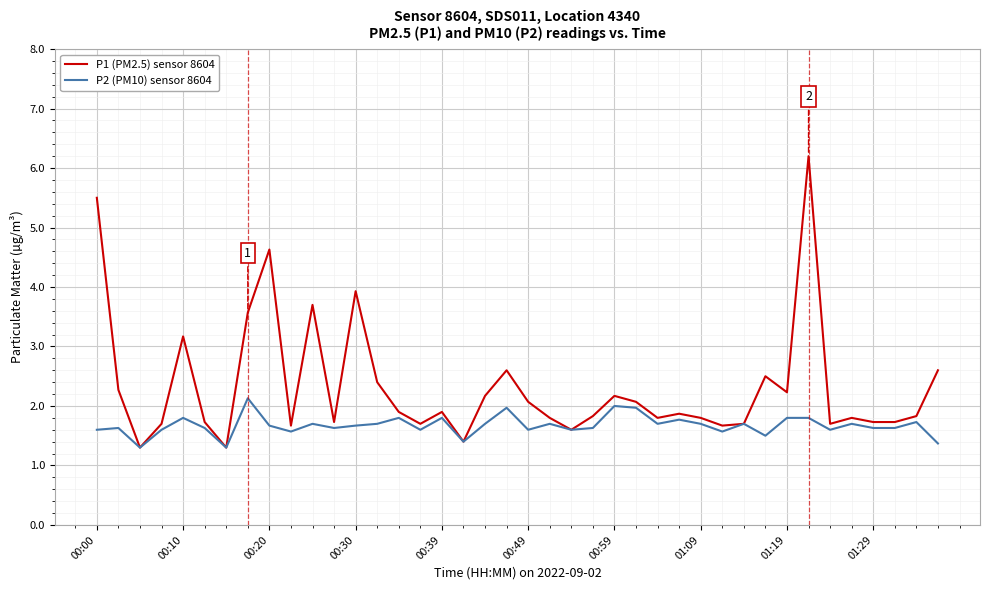

What is the maximum value for P2 (PM10) sensor 8604?

2.1